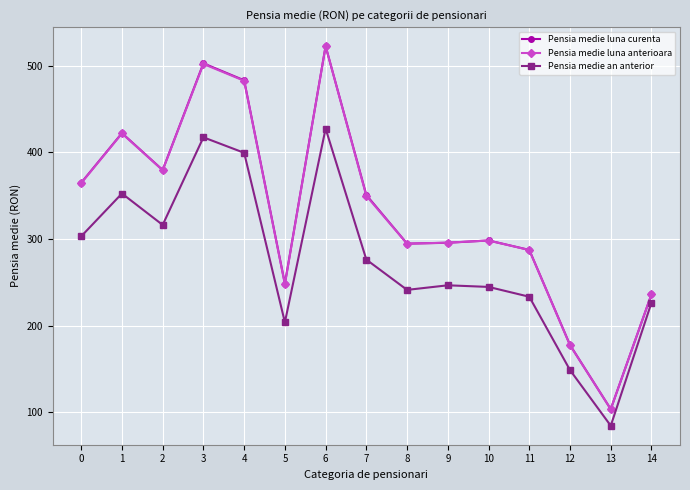

At which category is the sum across all series the highest?

6